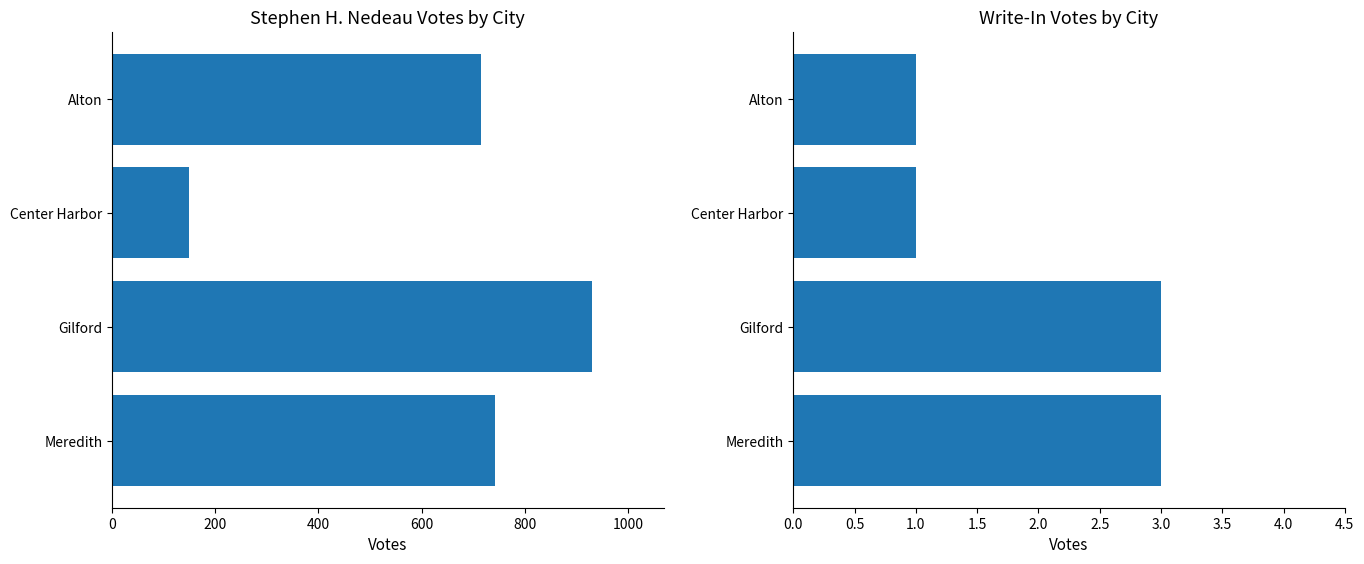

What is the value of the Write-Ins bar at the 4th from the left?

3